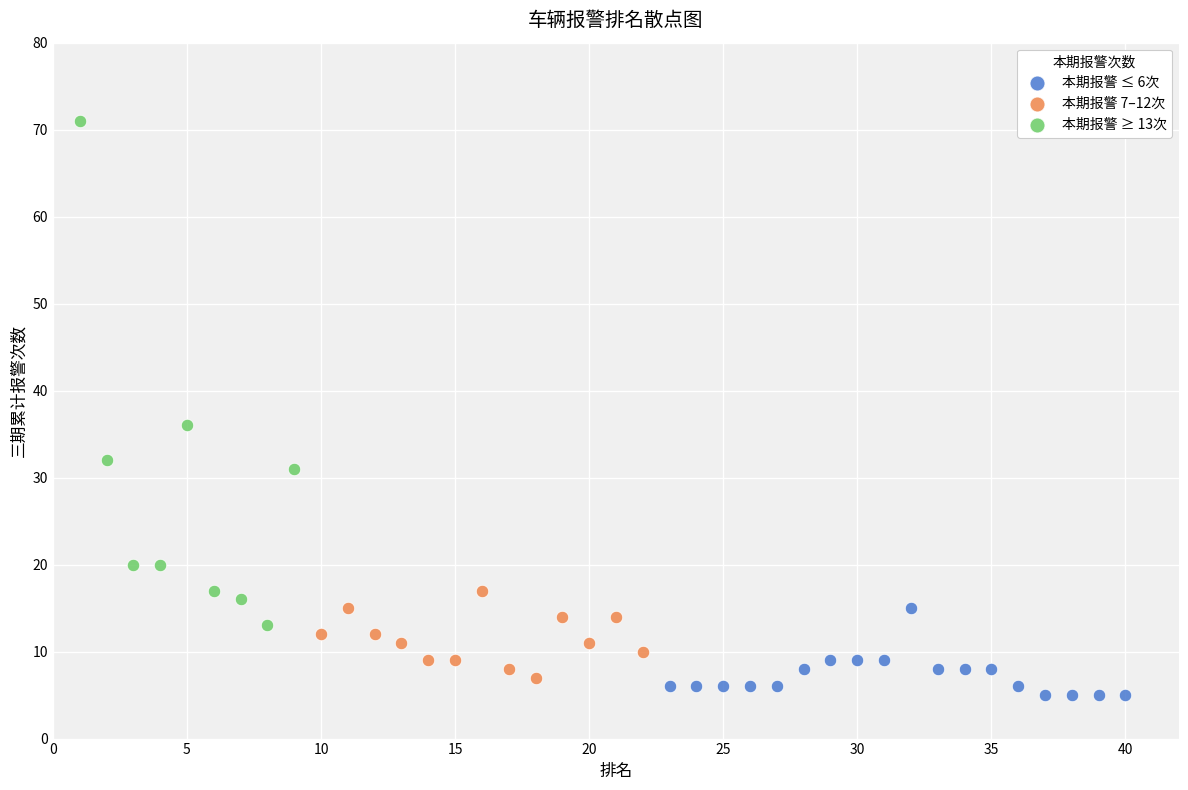

Which series reaches the minimum Y coordinate?

本期报警 ≤ 6次